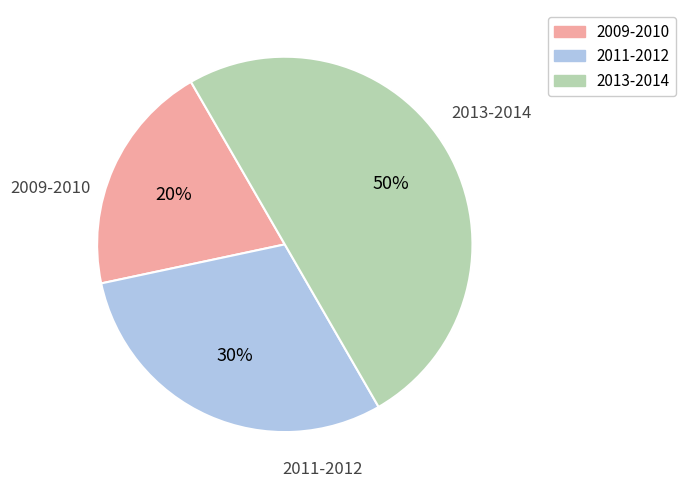

To the nearest percent, what is the average slice percentage?

33%